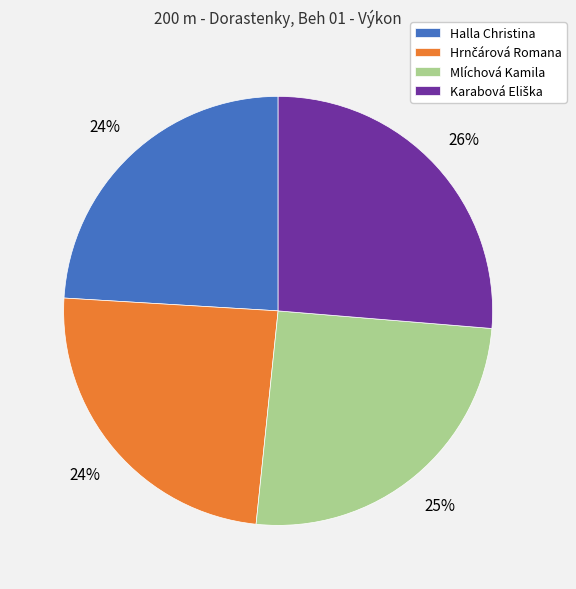

To the nearest percent, what percentage of the pie is Mlíchová Kamila?

25%